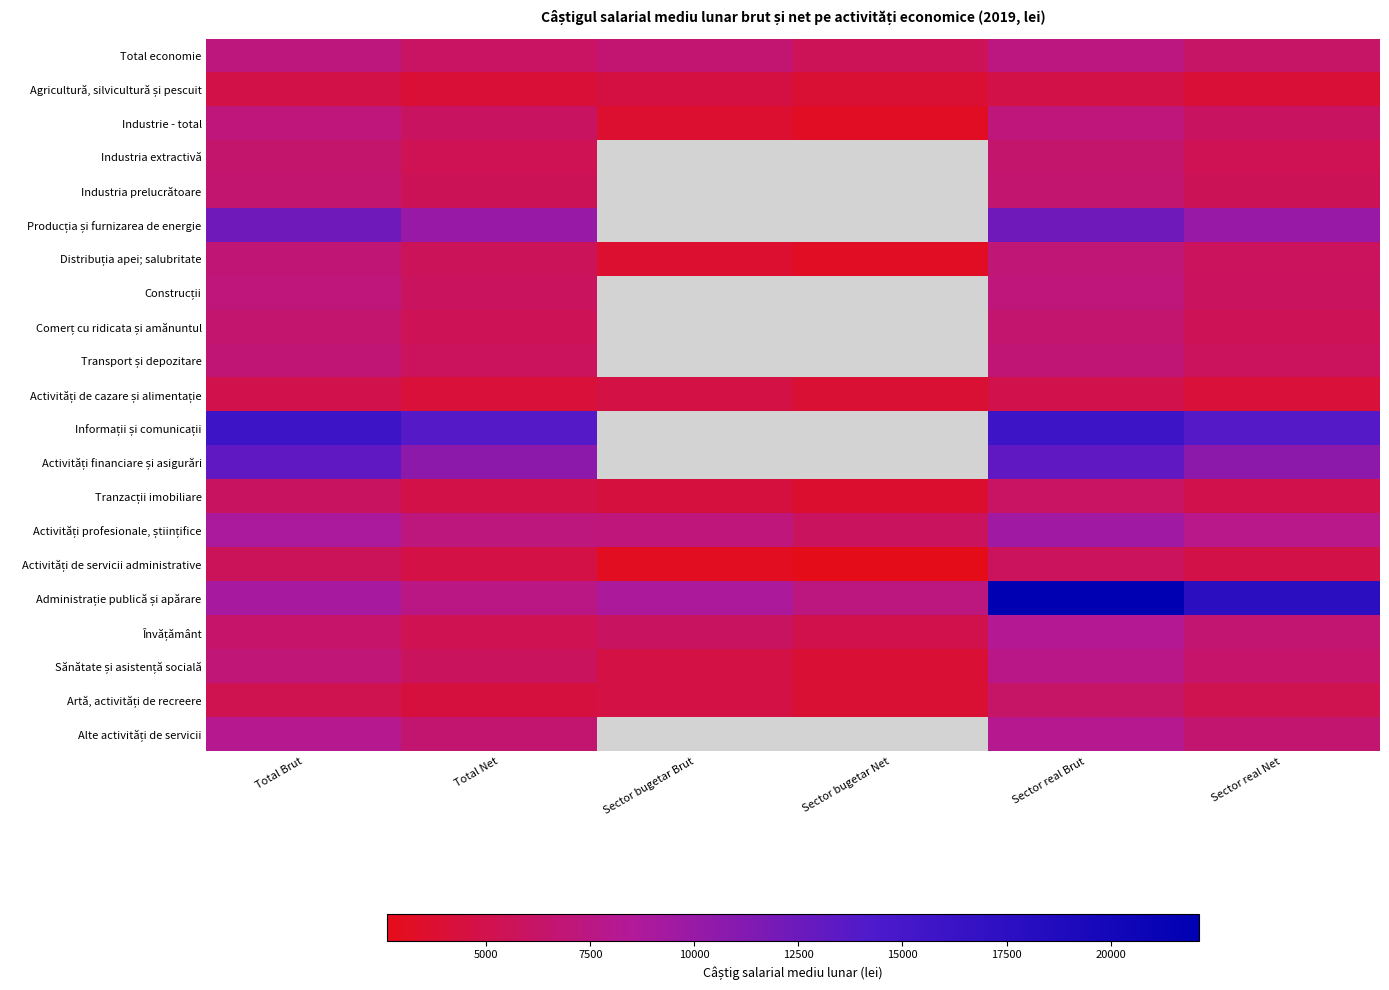

The Activități profesionale, științifice series shows 10923.8 at Sector real Net. True or false?

False